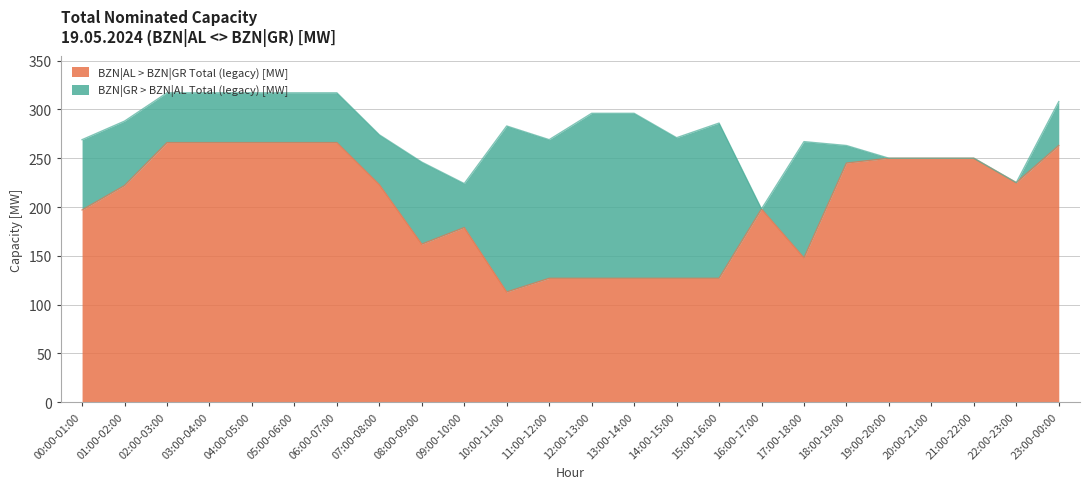

List the labels in order of value, smallest first.

10:00-11:00, 11:00-12:00, 12:00-13:00, 13:00-14:00, 14:00-15:00, 15:00-16:00, 17:00-18:00, 08:00-09:00, 09:00-10:00, 00:00-01:00, 16:00-17:00, 01:00-02:00, 07:00-08:00, 22:00-23:00, 18:00-19:00, 19:00-20:00, 20:00-21:00, 21:00-22:00, 23:00-00:00, 02:00-03:00, 03:00-04:00, 04:00-05:00, 05:00-06:00, 06:00-07:00